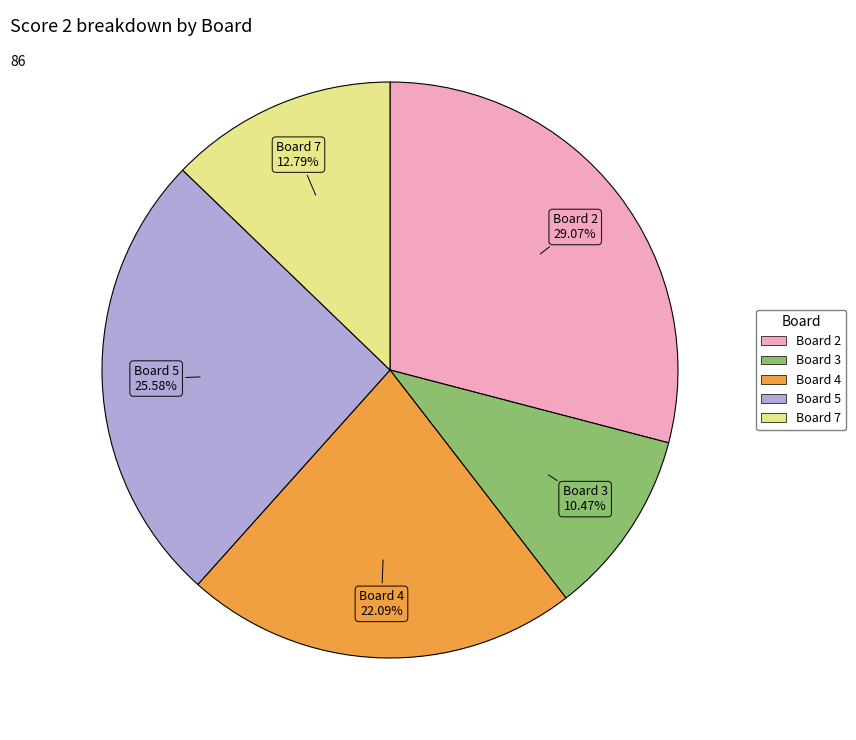

Is there any slice that represents more than half of the pie?

No